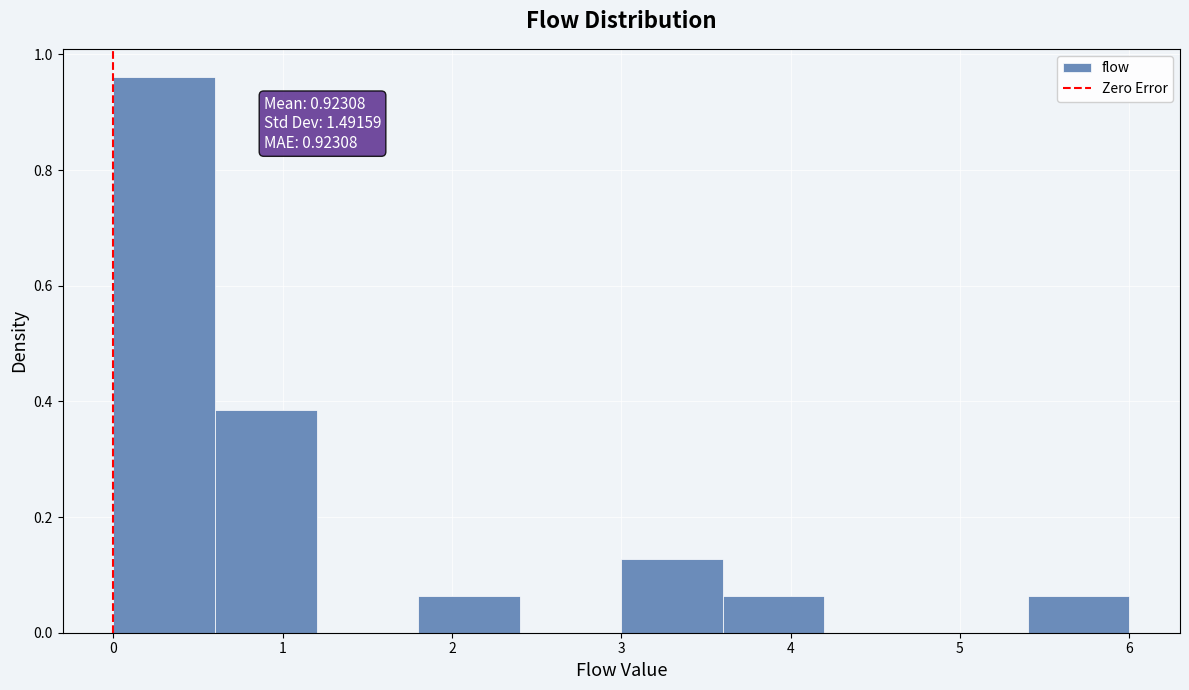

Over which range of the x-axis is the bar tallest?

0.0 to 0.6